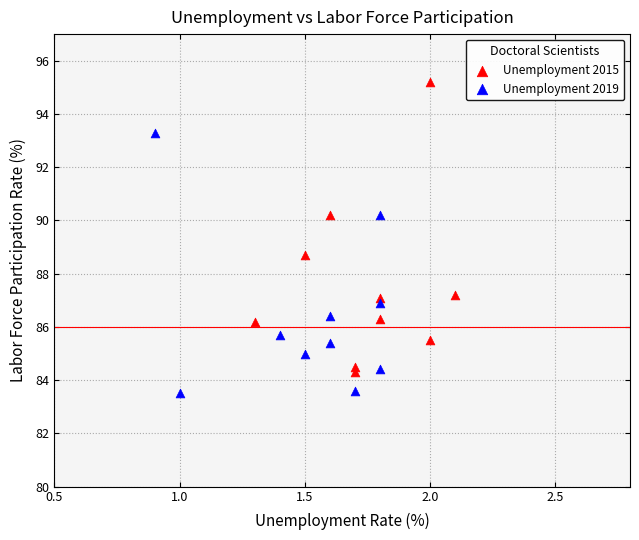

Which series reaches the minimum Y coordinate?

Unemployment 2019